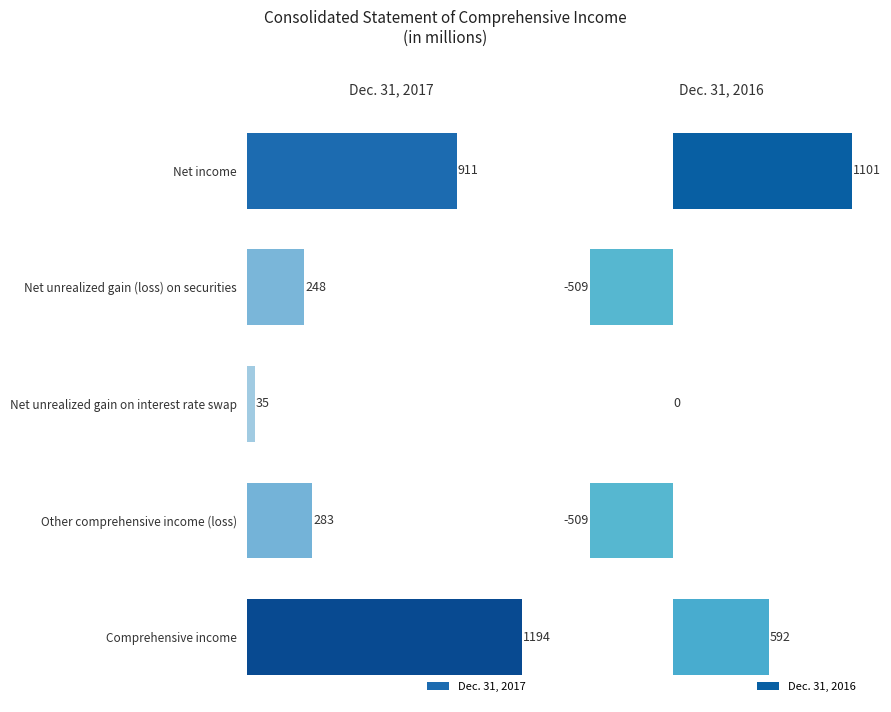

How many values in the Dec. 31, 2017 series exceed 283?

2